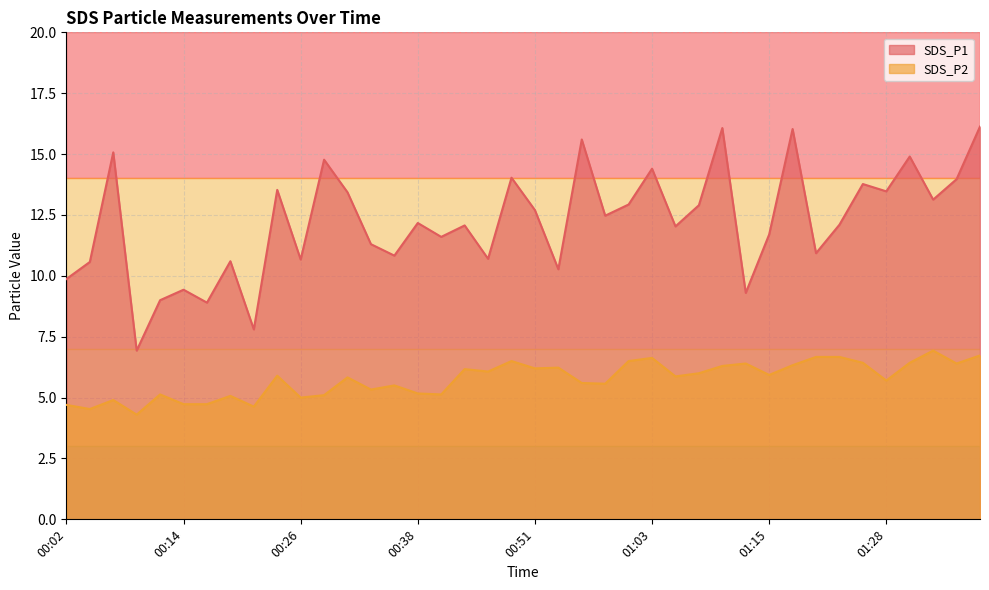

How many lines are shown in the chart?

2